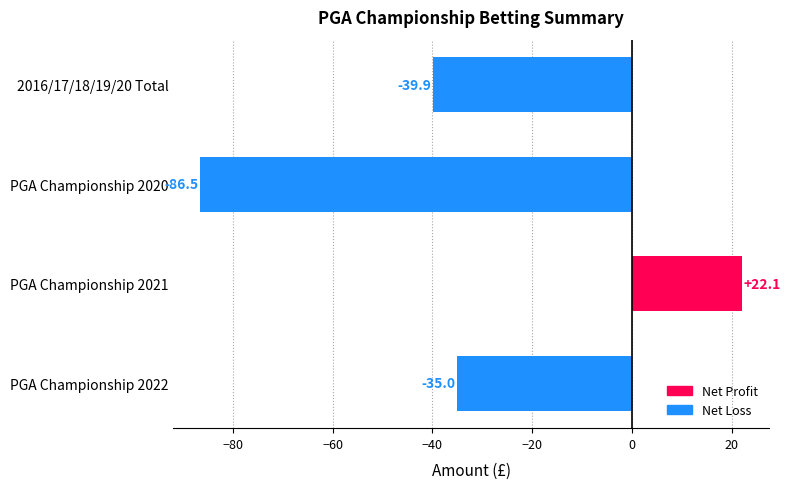

How many data points are above -35?

1